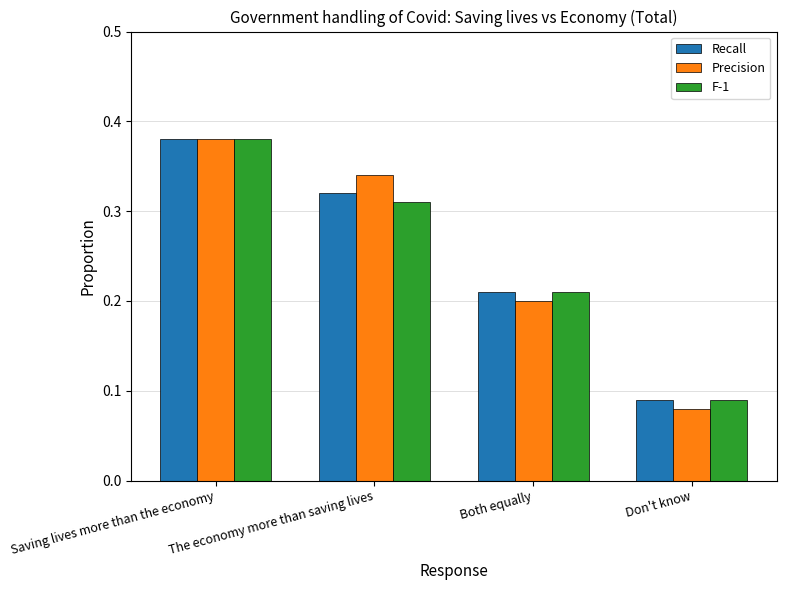

What is the sum of all Recall values?

1.0